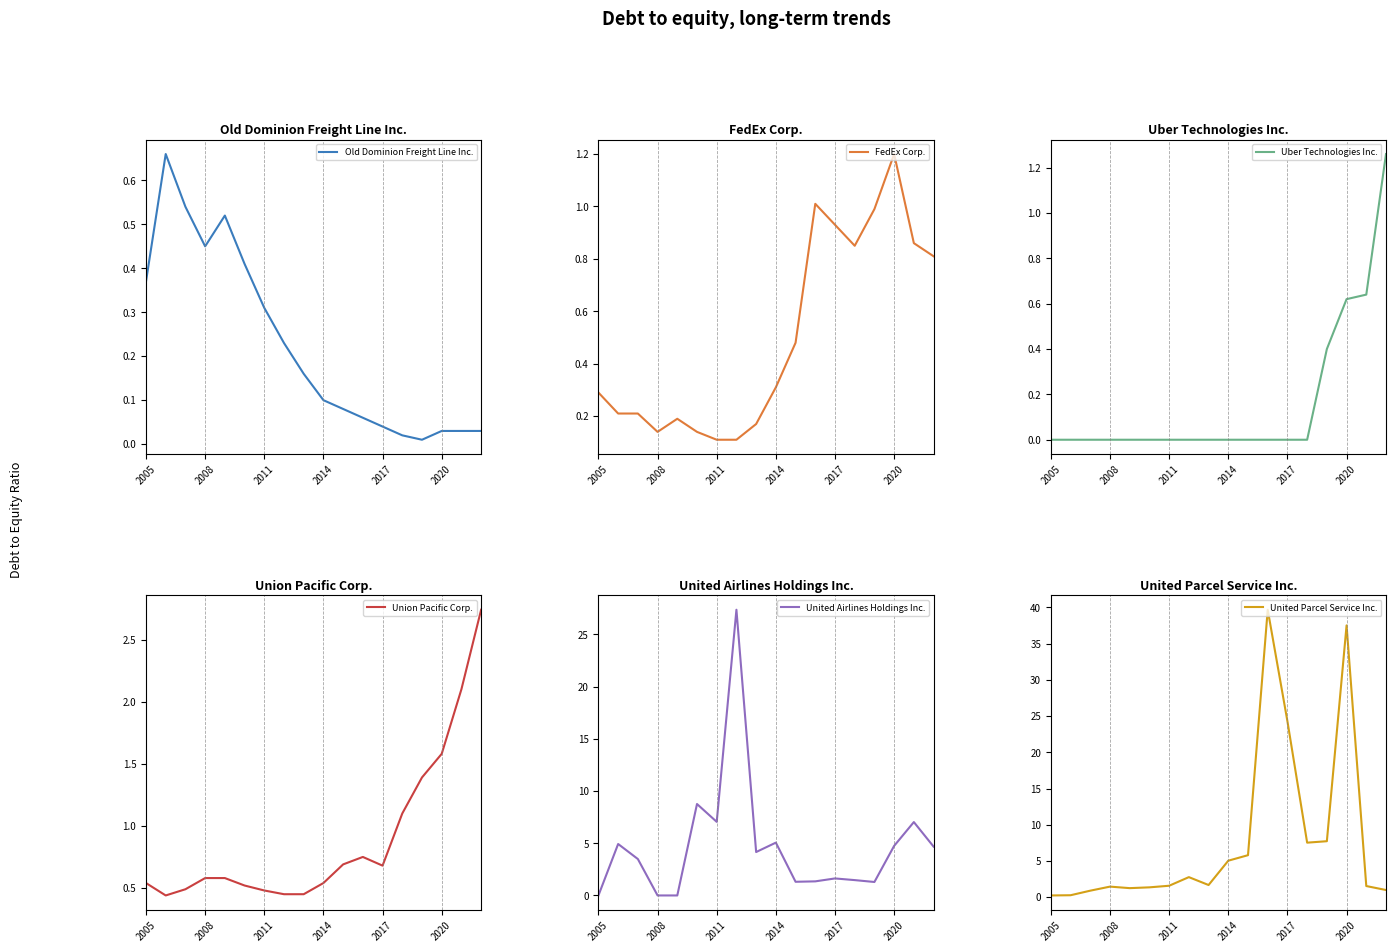

The United Parcel Service Inc. series shows 0.3 at 8. True or false?

False